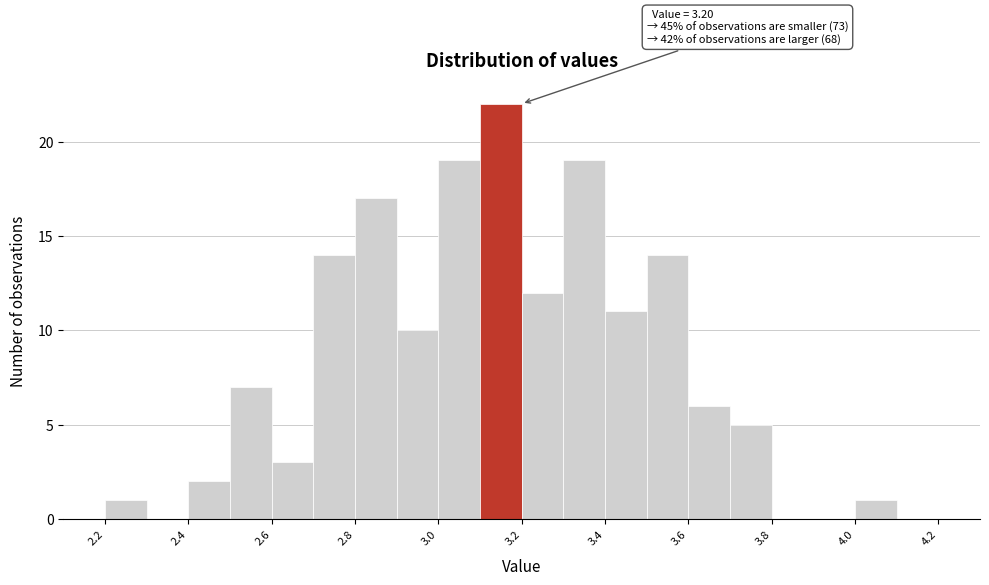

Which range on the x-axis has the tallest bar?

3.1 to 3.2